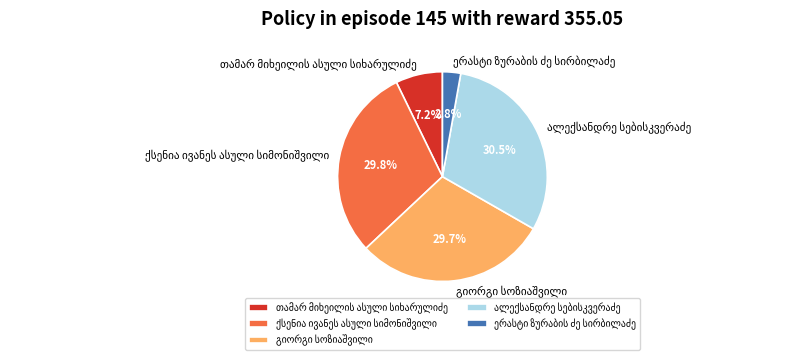

To the nearest percent, what is the difference between the largest and smallest slice percentages?

28%